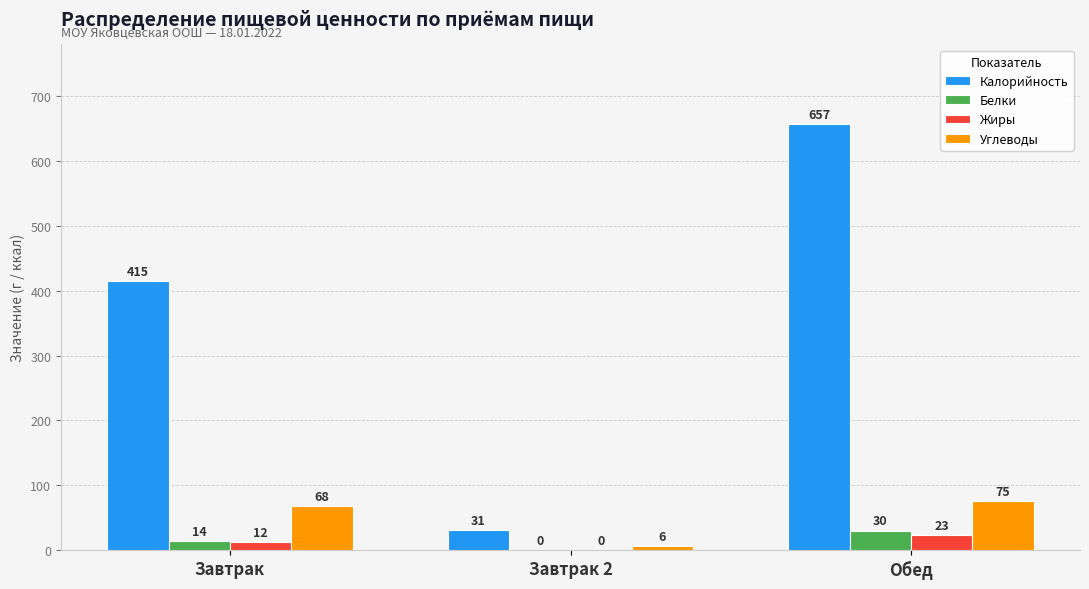

Count the number of data series in this chart.

4